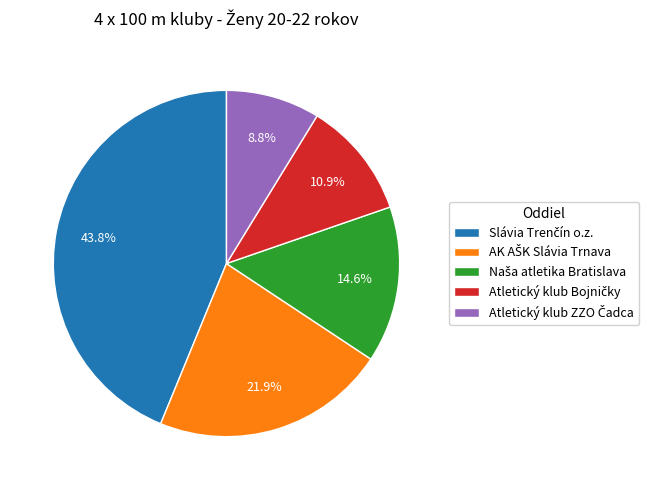

Is there a majority slice in this chart?

No